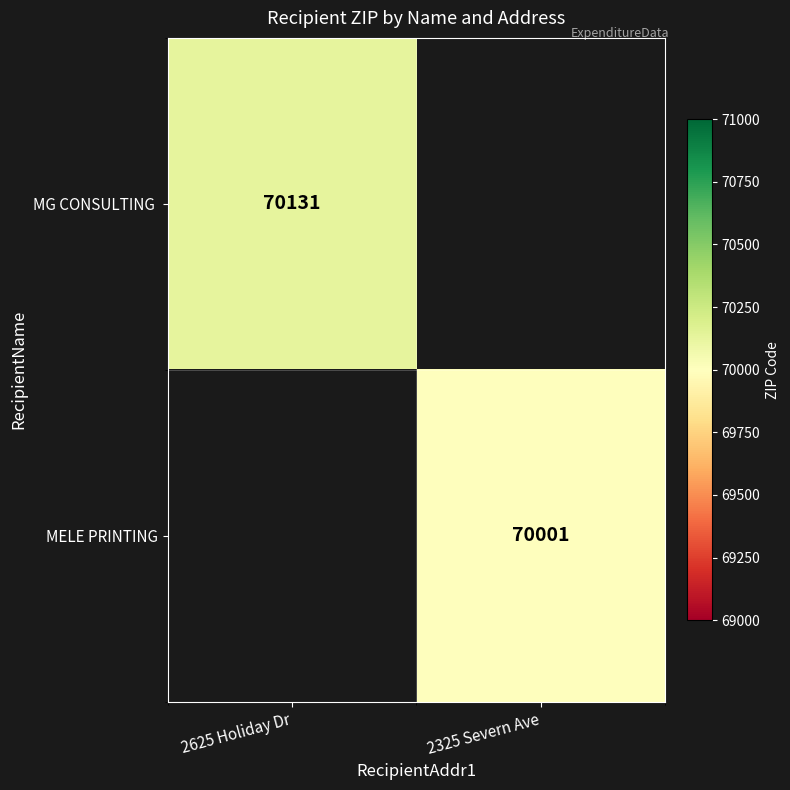

Is it true that MELE PRINTING equals 124940 at 2325 Severn Ave?

False